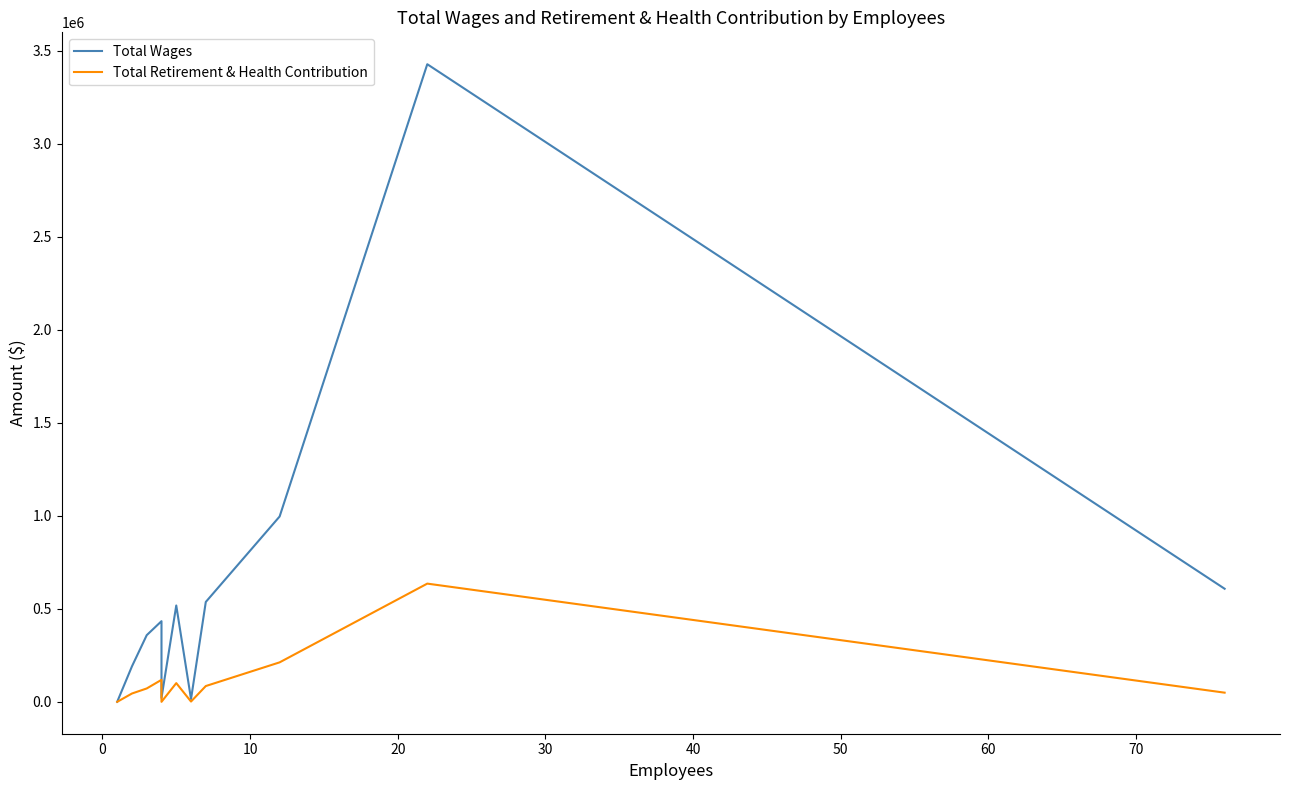

True or false: Total Wages and Total Retirement & Health Contribution cross at least once.

False